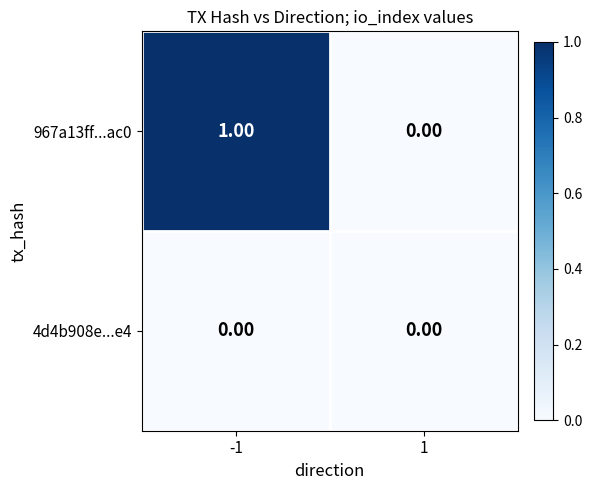

Is the value of 967a13ff...ac0 at -1 greater than the value of 4d4b908e...e4 at -1?

Yes